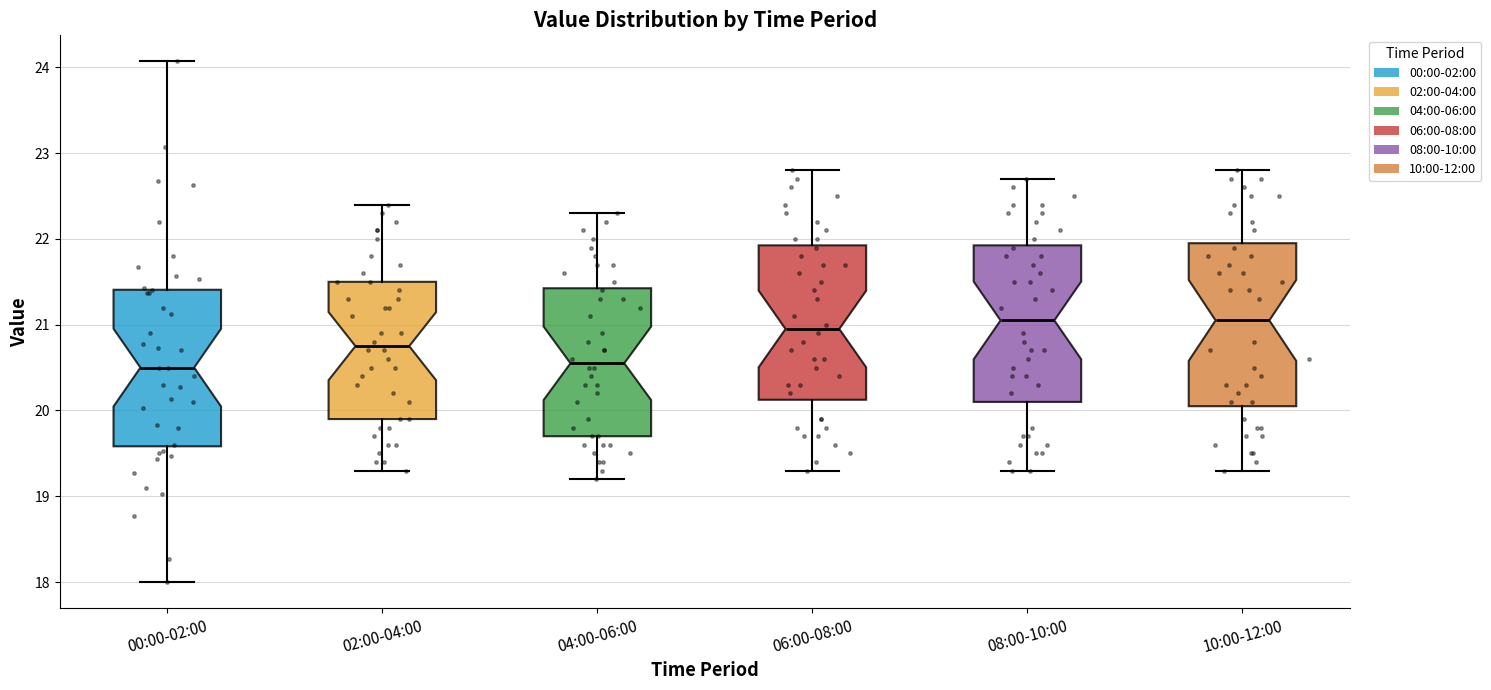

Reading left to right, transcribe this box plot: for each box, give where its median line is, the range the box spans, and where its two whiskers end, as read against the y-axis. The values are not printed on the chart, so give them approximately, as read against the axis.

00:00-02:00: median 20.5, box 19.6 to 21.4, whiskers 18.0 to 24.1
02:00-04:00: median 20.8, box 19.9 to 21.5, whiskers 19.3 to 22.4
04:00-06:00: median 20.6, box 19.7 to 21.4, whiskers 19.2 to 22.3
06:00-08:00: median 21.0, box 20.1 to 21.9, whiskers 19.3 to 22.8
08:00-10:00: median 21.1, box 20.1 to 21.9, whiskers 19.3 to 22.7
10:00-12:00: median 21.1, box 20.1 to 22.0, whiskers 19.3 to 22.8